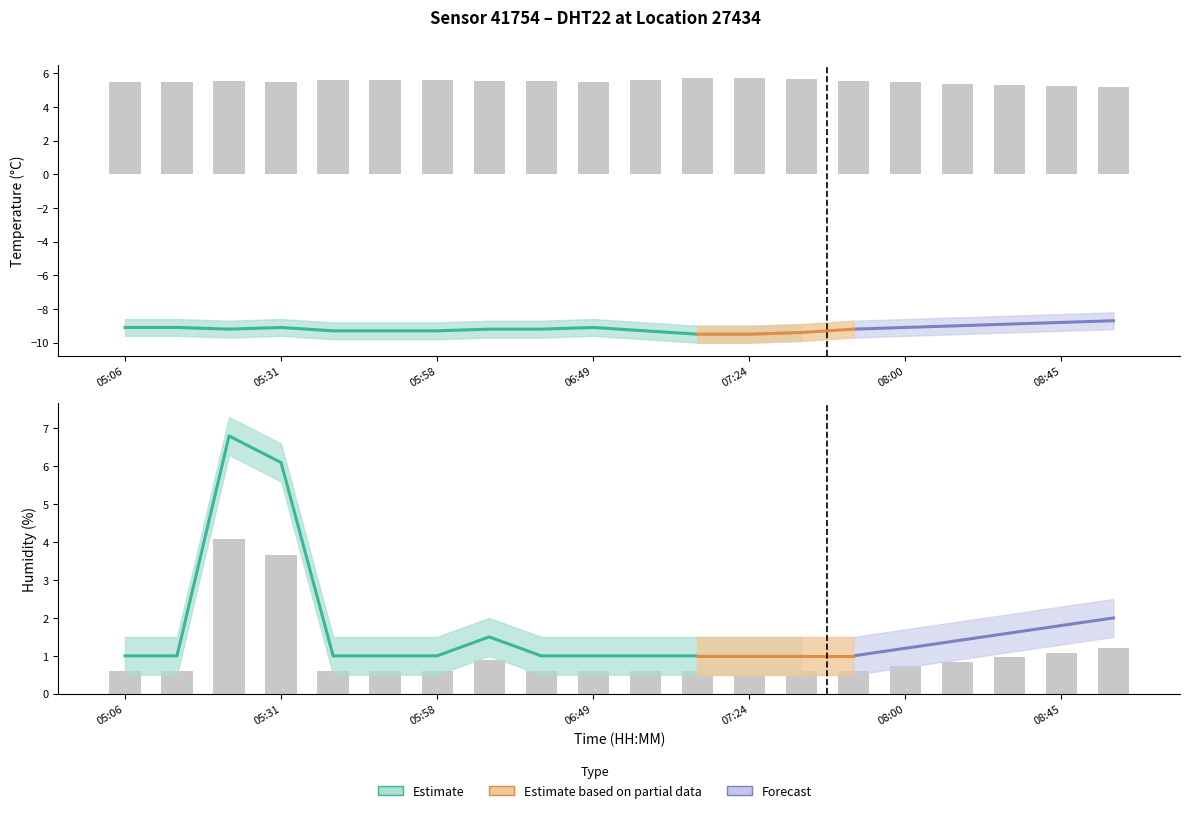

Reading right to left, list all the values displayed in this chart.

temperature: -8.7	-8.8	-8.9	-9.0	-9.1	-9.2	-9.4	-9.5	-9.5	-9.3	-9.1	-9.2	-9.2	-9.3	-9.3	-9.3	-9.1	-9.2	-9.1	-9.1
temperature_upper: -8.2	-8.3	-8.4	-8.5	-8.6	-8.7	-8.9	-9.0	-9.0	-8.8	-8.6	-8.7	-8.7	-8.8	-8.8	-8.8	-8.6	-8.7	-8.6	-8.6
temperature_lower: -9.2	-9.3	-9.4	-9.5	-9.6	-9.7	-9.9	-10.0	-10.0	-9.8	-9.6	-9.7	-9.7	-9.8	-9.8	-9.8	-9.6	-9.7	-9.6	-9.6
humidity: 2.0	1.8	1.6	1.4	1.2	1.0	1.0	1.0	1.0	1.0	1.0	1.0	1.5	1.0	1.0	1.0	6.1	6.8	1.0	1.0
humidity_upper: 2.5	2.3	2.1	1.9	1.7	1.5	1.5	1.5	1.5	1.5	1.5	1.5	2.0	1.5	1.5	1.5	6.6	7.3	1.5	1.5
humidity_lower: 1.5	1.3	1.1	0.9	0.7	0.5	0.5	0.5	0.5	0.5	0.5	0.5	1.0	0.5	0.5	0.5	5.6	6.3	0.5	0.5